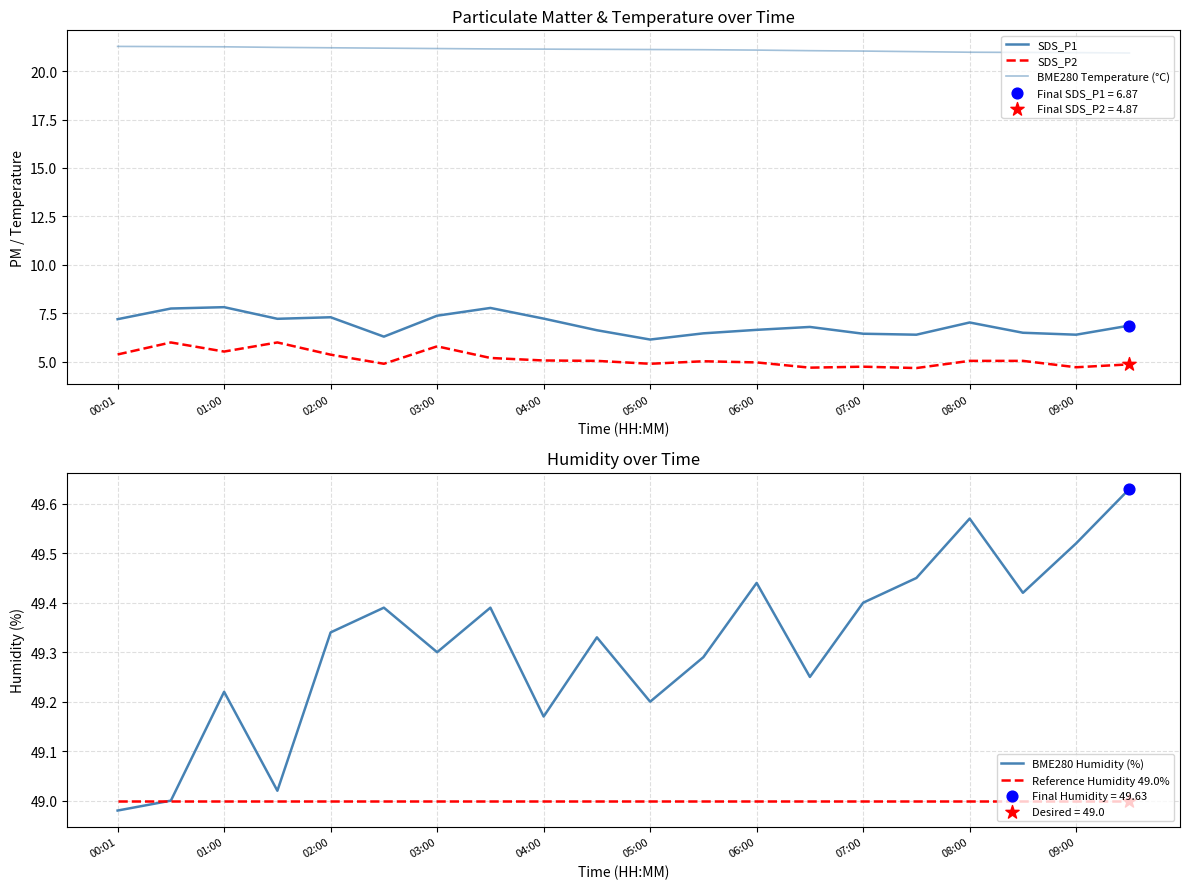

Which series has the largest total across all categories?

BME280 Humidity (%)